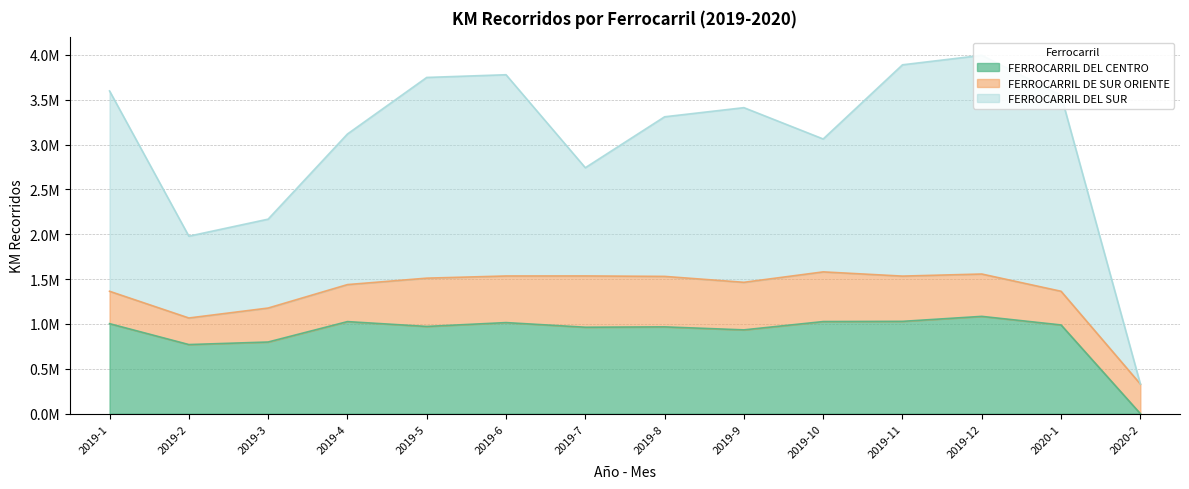

What is the sum of the FERROCARRIL DEL CENTRO values at 2019-9 and 2019-6?

1949503.0